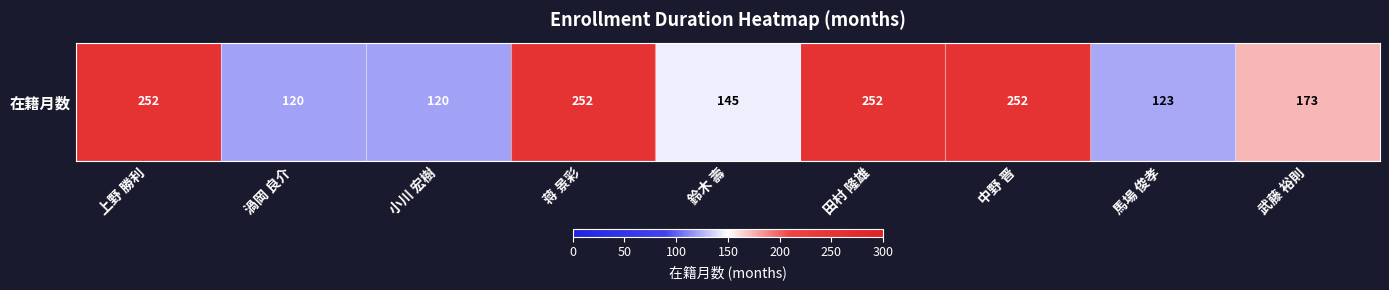

Where does the data first go above 173?

上野 勝利